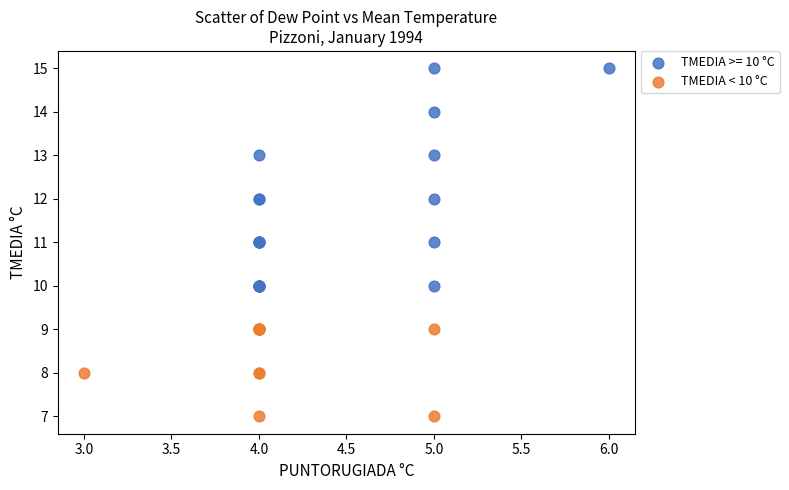

Which series has the widest spread of Y values?

TMEDIA >= 10 °C